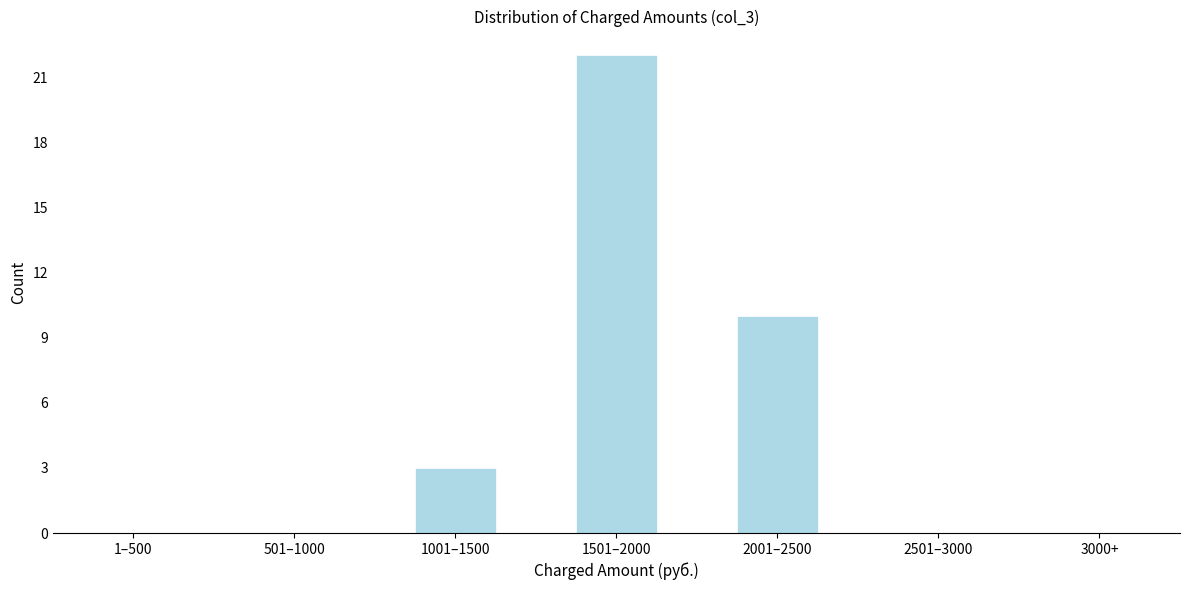

Reading left to right, extract all data points from this chart.

1–500=0	501–1000=0	1001–1500=3	1501–2000=22	2001–2500=10	2501–3000=0	3000+=0